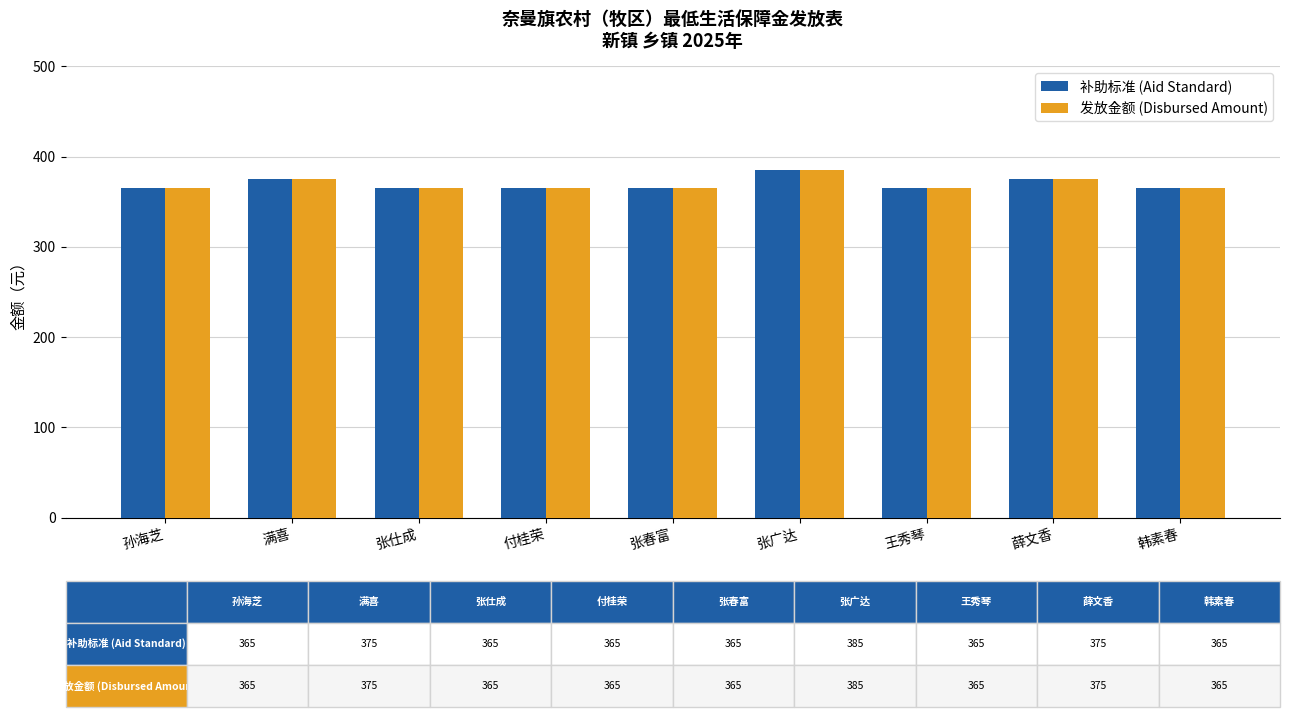

Reading left to right, list all the values displayed in this chart.

补助标准 (Aid Standard): 365	375	365	365	365	385	365	375	365
发放金额 (Disbursed Amount): 365	375	365	365	365	385	365	375	365